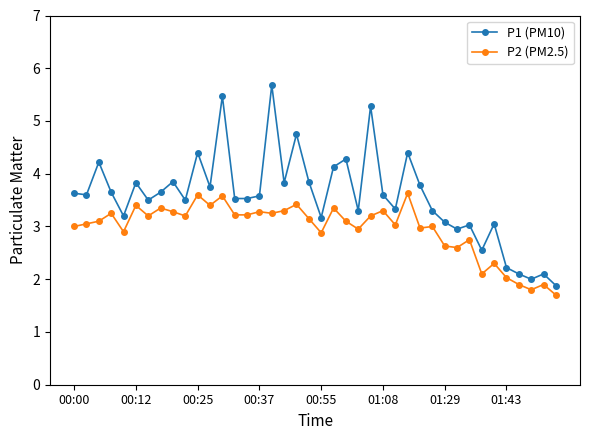

Which series has the largest range (max minus min)?

P1 (PM10)